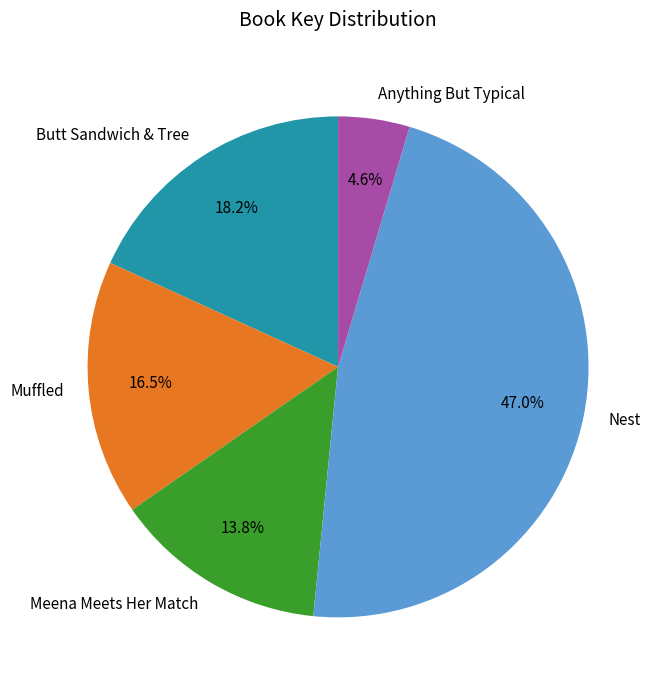

To the nearest percent, what is the difference between the Muffled and Butt Sandwich & Tree slice percentages?

2%